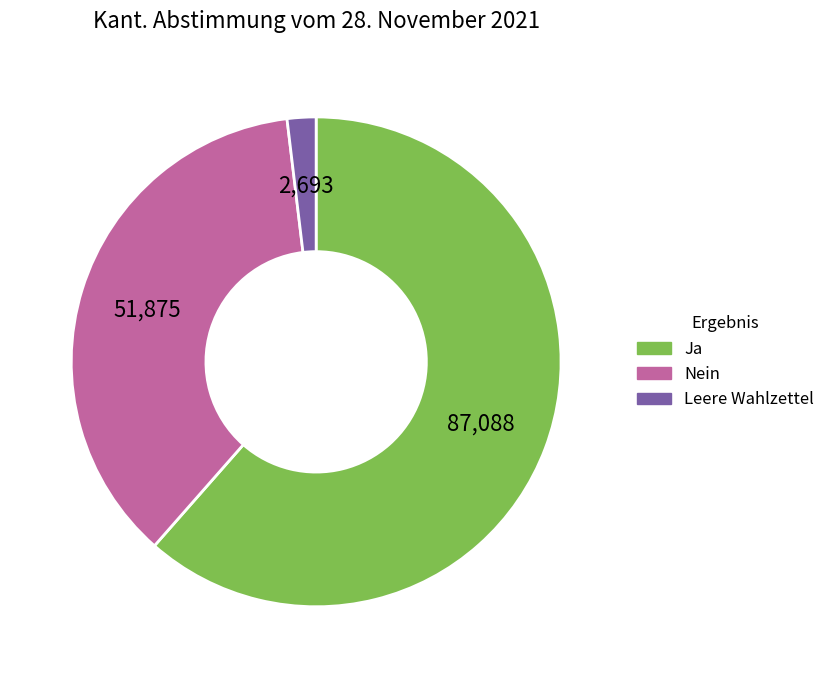

Between Ja and Leere Wahlzettel, which is larger?

Ja